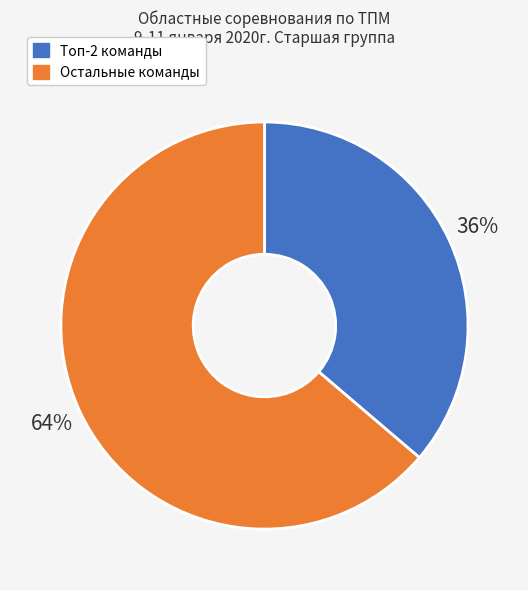

To the nearest percent, what is the difference between the largest and smallest slice percentages?

28%